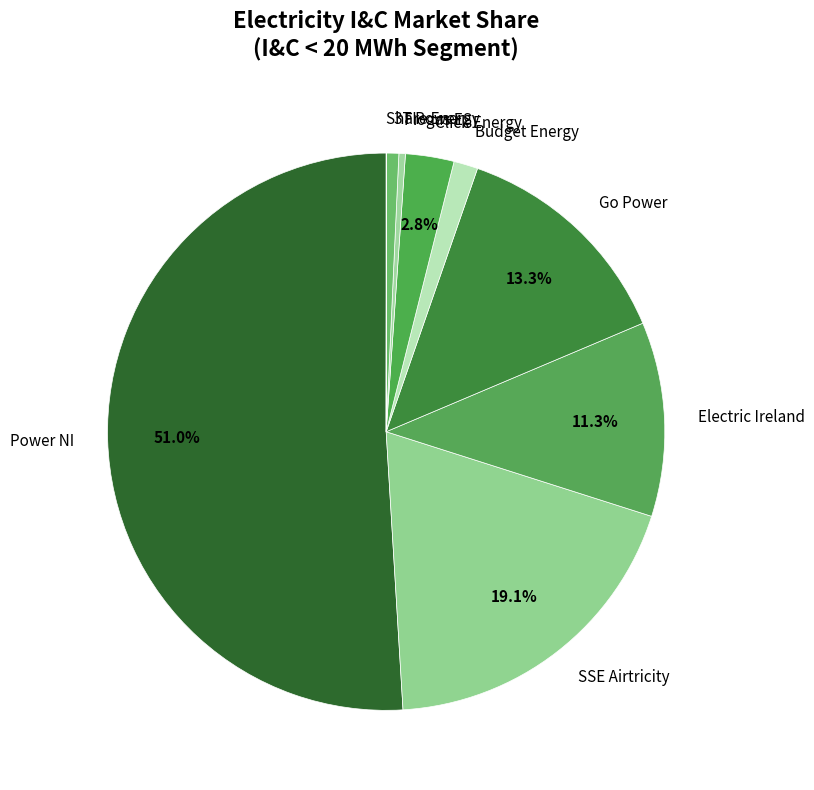

Combined, do Electric Ireland and Budget Energy account for over 50%?

No